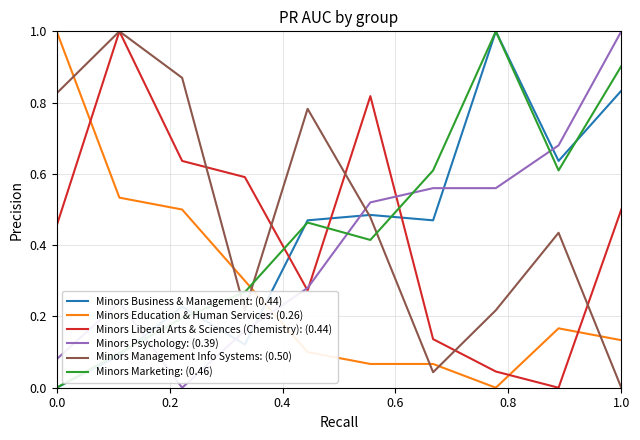

True or false: Minors Liberal Arts & Sciences (Chemistry): (0.44) and Minors Business & Management: (0.44) intersect in this chart.

True